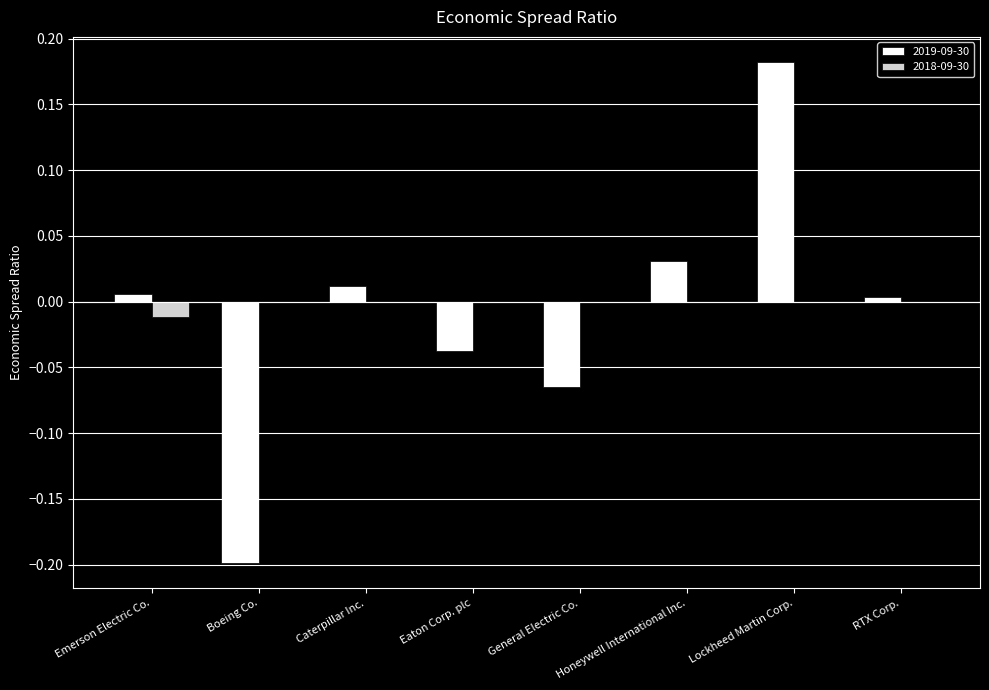

The value of 2019-09-30 at Caterpillar Inc. is 0.0. True or false?

True